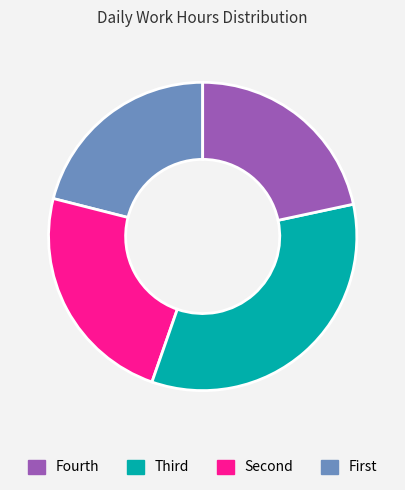

Is there any slice that represents more than half of the pie?

No